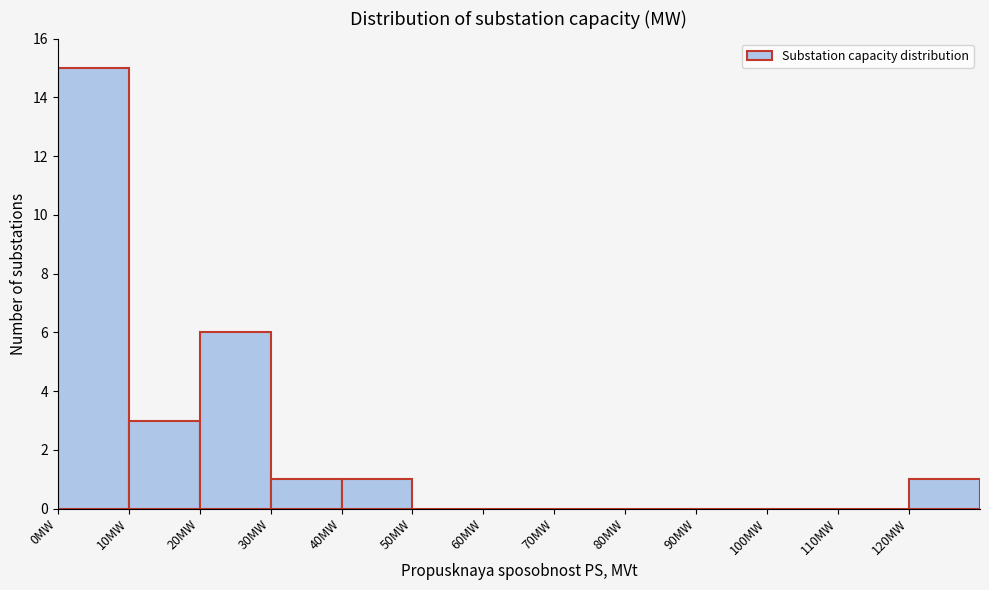

Reading left to right, list every bar in this chart as the range it spans on the x-axis followed by its height. The values are not printed on the chart, so give them approximately, as read against the axis.

0 to 10: 15
10 to 20: 3
20 to 30: 6
30 to 40: 1
40 to 50: 1
50 to 60: 0
60 to 70: 0
70 to 80: 0
80 to 90: 0
90 to 100: 0
100 to 110: 0
110 to 120: 0
120 to 130: 1